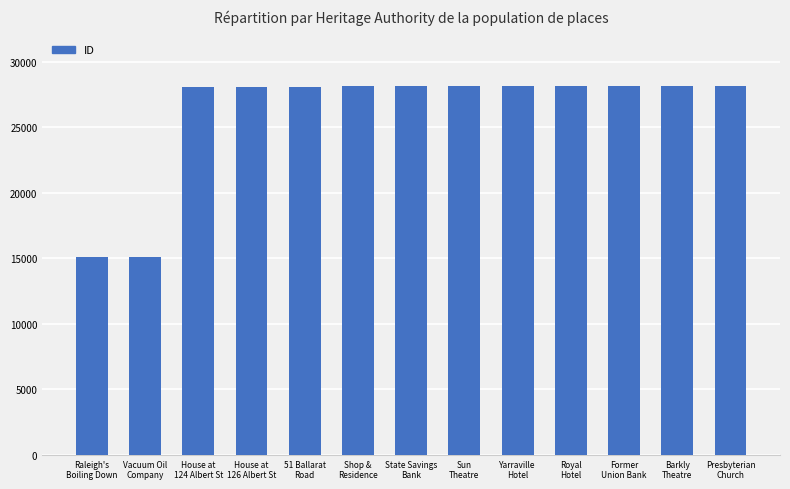

True or false: the data shows 28125 at Presbyterian
Church.

True